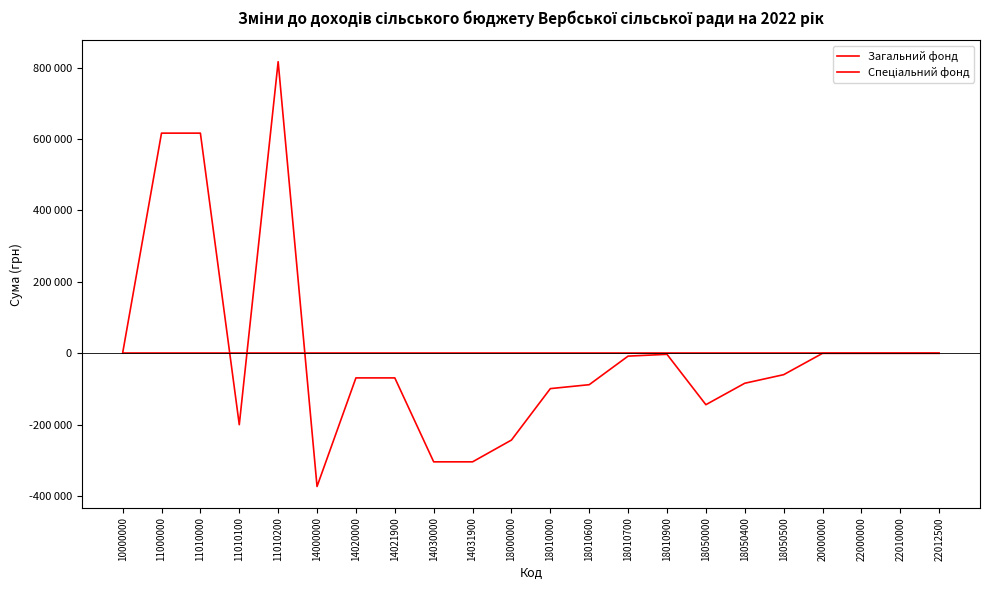

Between 18000000 and 18010900, which series saw the biggest shift?

Загальний фонд